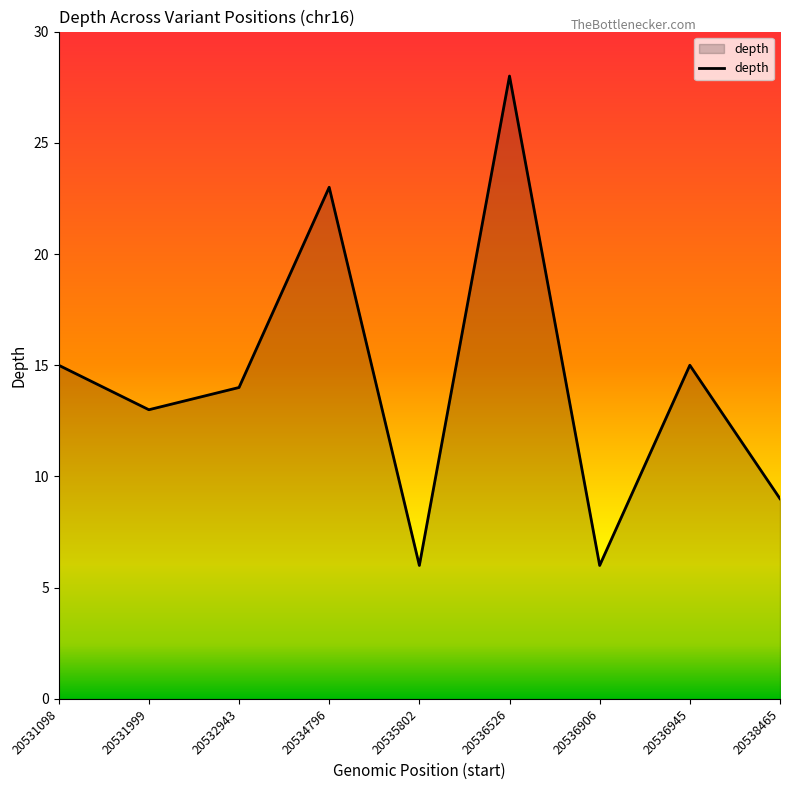

At which category does the chart reach its peak across all series?

20536526